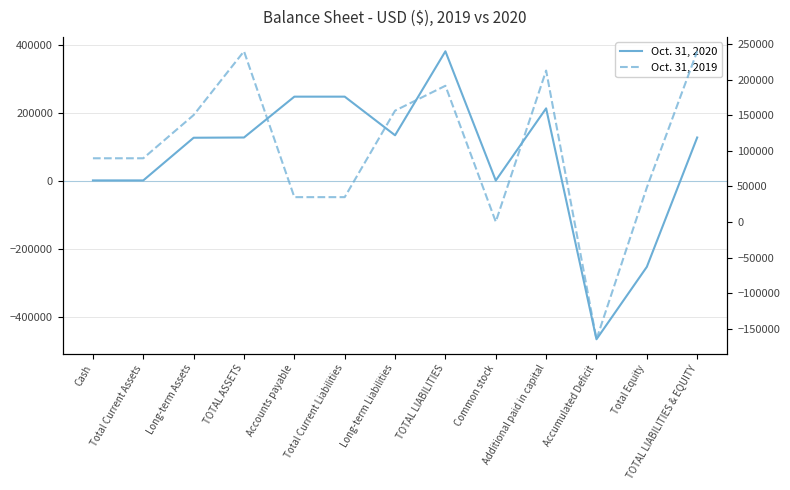

After their last crossing, which series has the higher values: Oct. 31, 2020 or Oct. 31, 2019?

Oct. 31, 2020